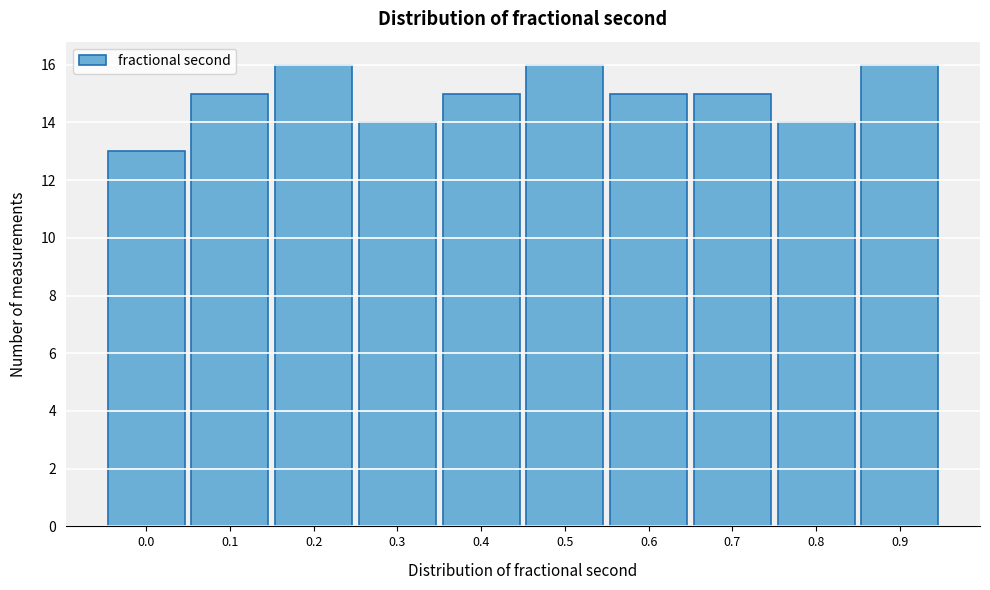

Reading left to right, extract all data points from this chart.

13	15	16	14	15	16	15	15	14	16